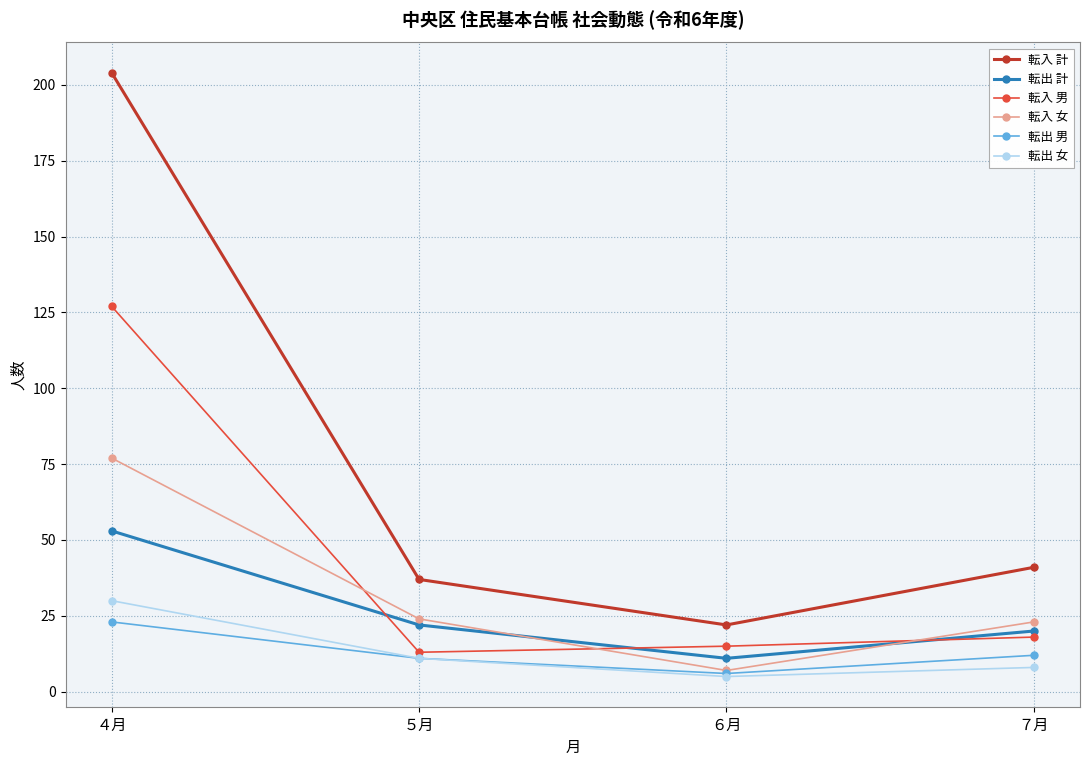

True or false: 転入 男 and 転入 計 intersect in this chart.

False